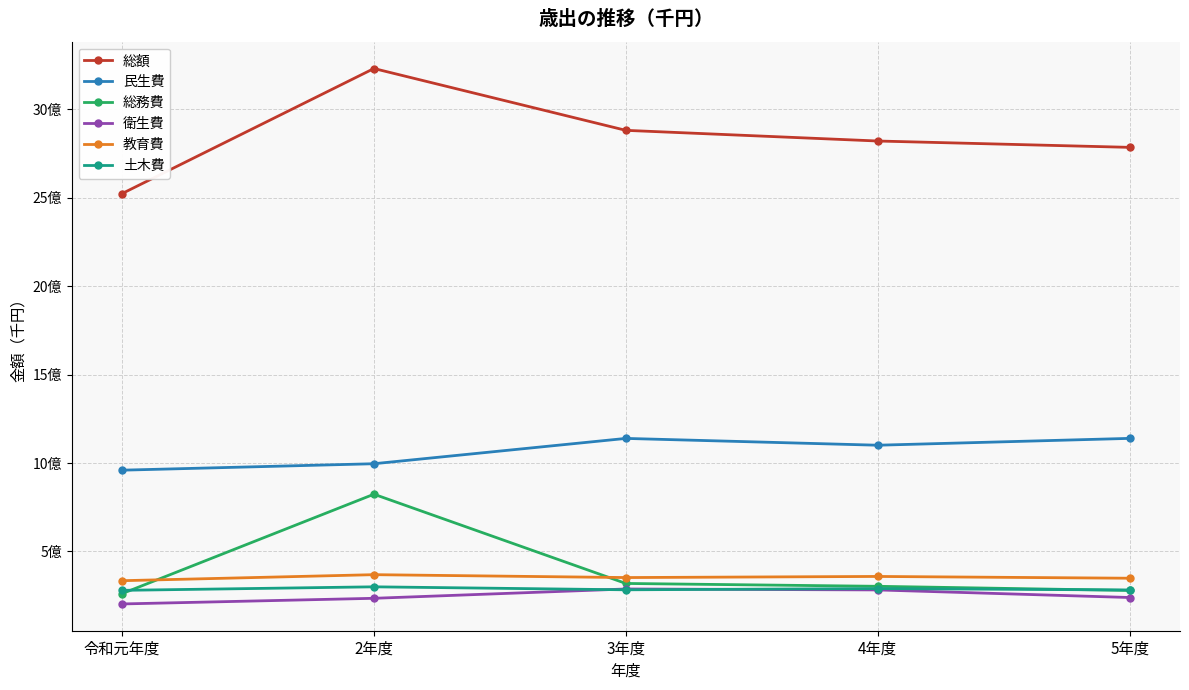

What are all the series names shown in the legend?

総額, 民生費, 総務費, 衛生費, 教育費, 土木費